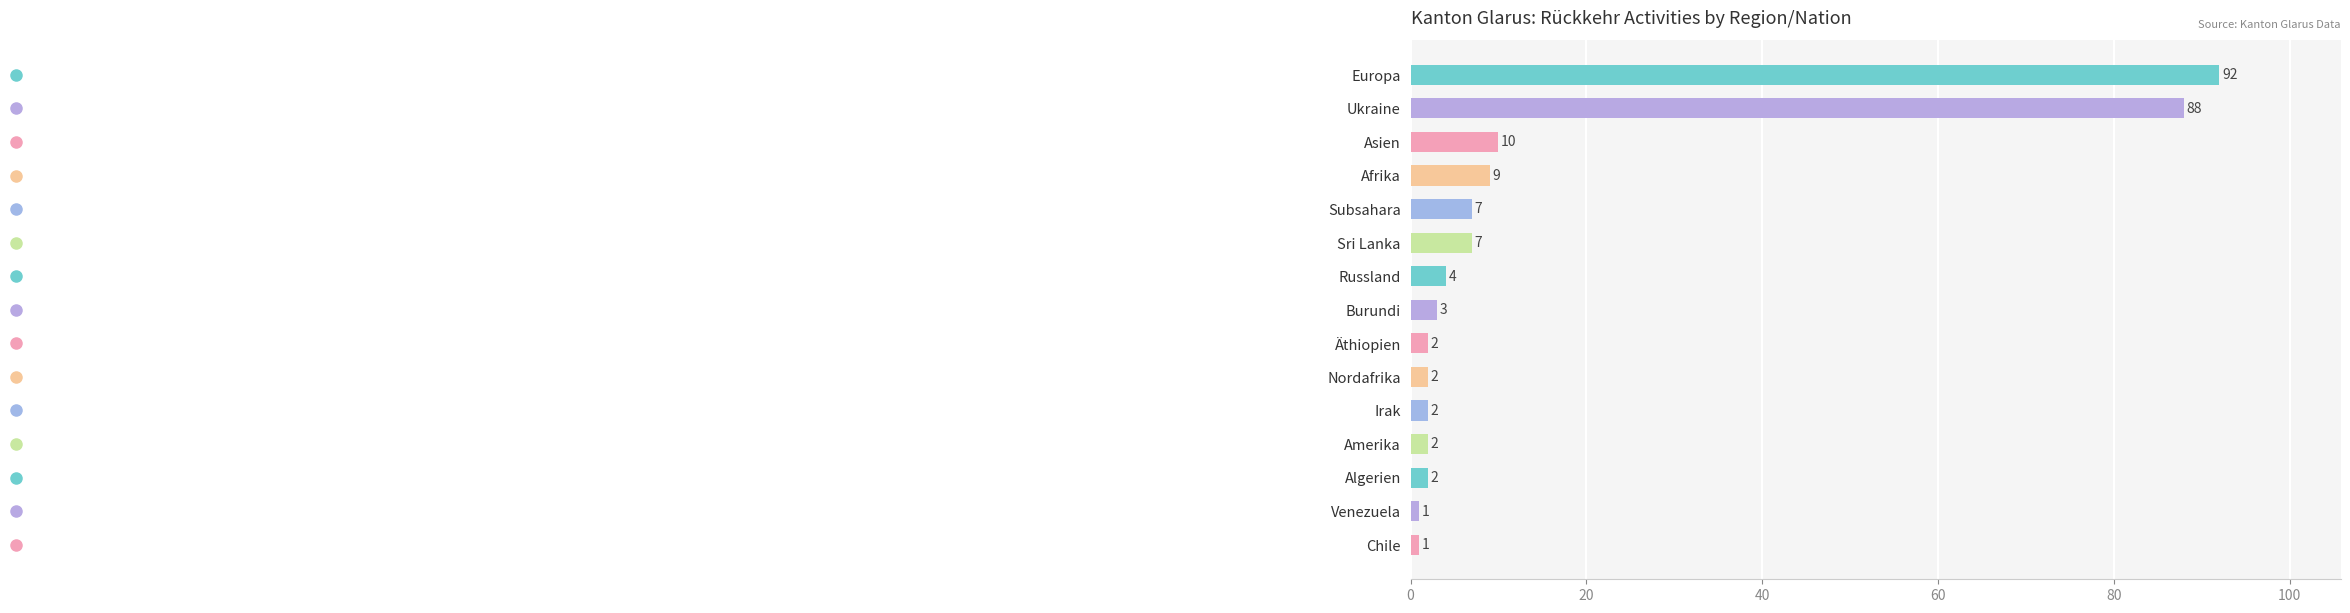

How many bars are there in total?

15